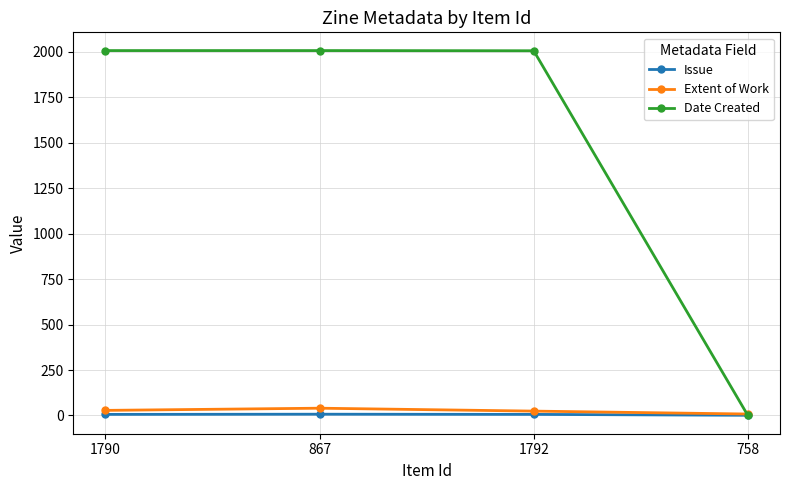

What are all the series names shown in the legend?

Issue, Extent of Work, Date Created